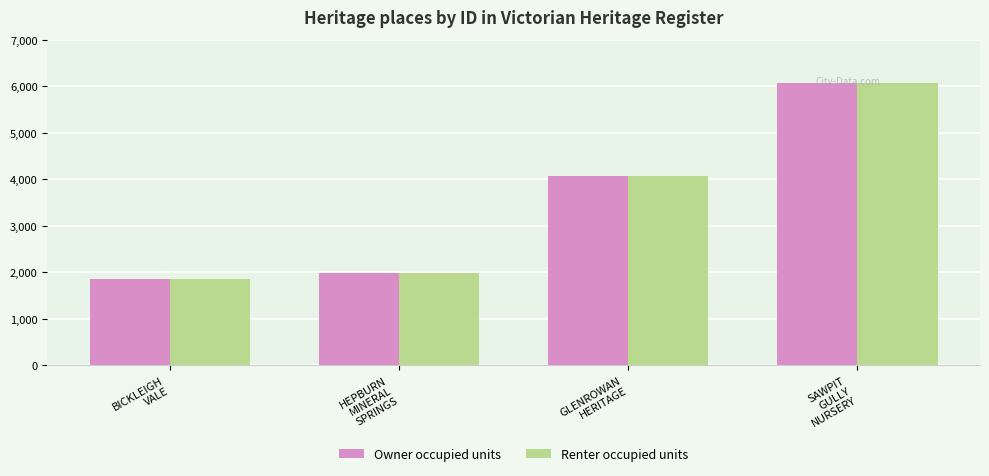

What is the average value of the Renter occupied units series?

3498